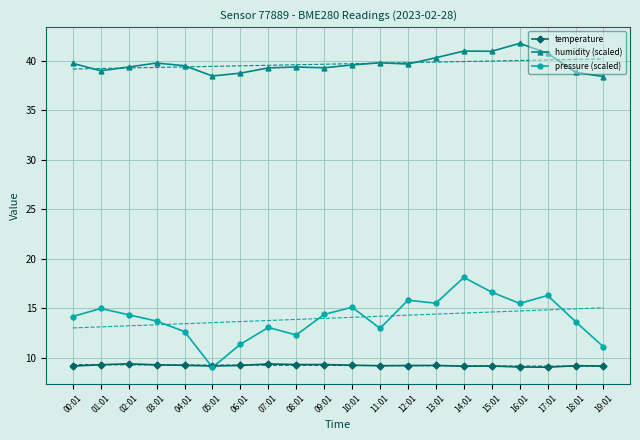

True or false: temperature and humidity (scaled) cross at least once.

False